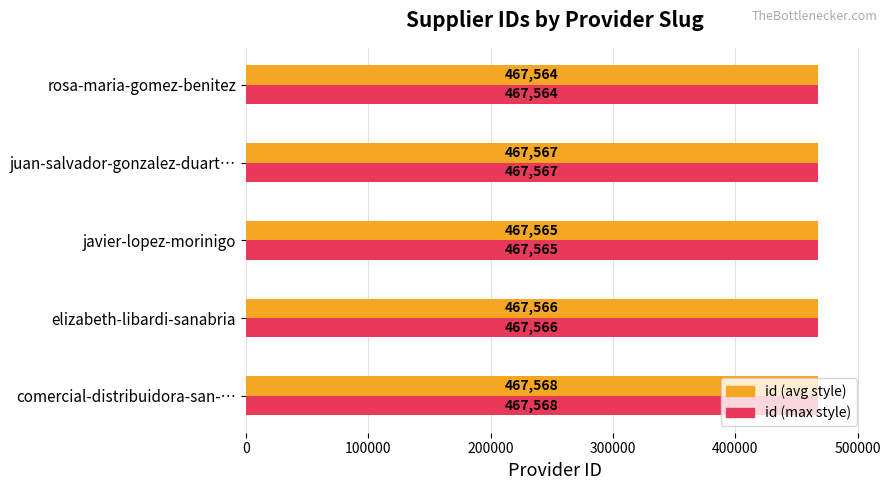

Is the value of id (avg style) at elizabeth-libardi-sanabria greater than the value of id (max style) at juan-salvador-gonzalez-duart…?

No